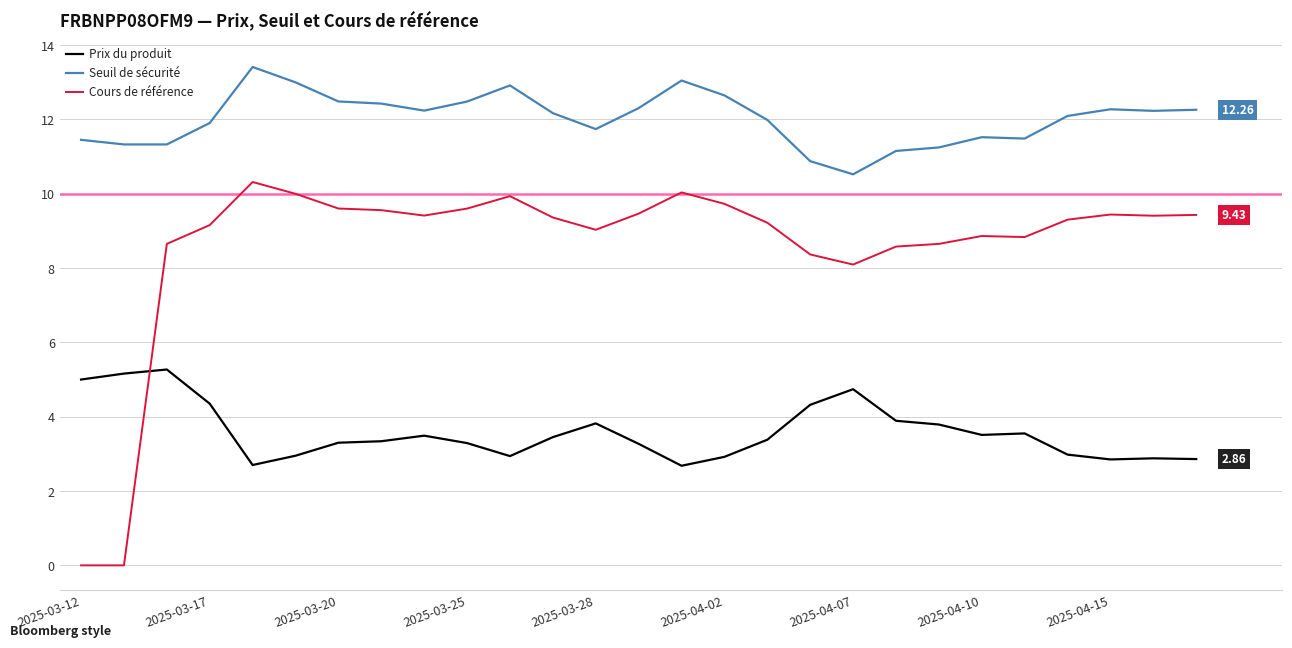

How many categories are shown in the chart?

27